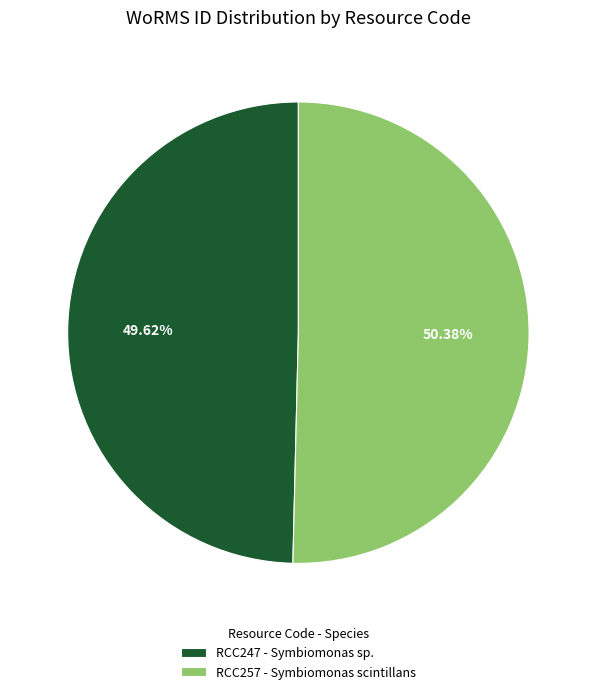

To the nearest percent, what is the difference between the largest and smallest slice percentages?

1%